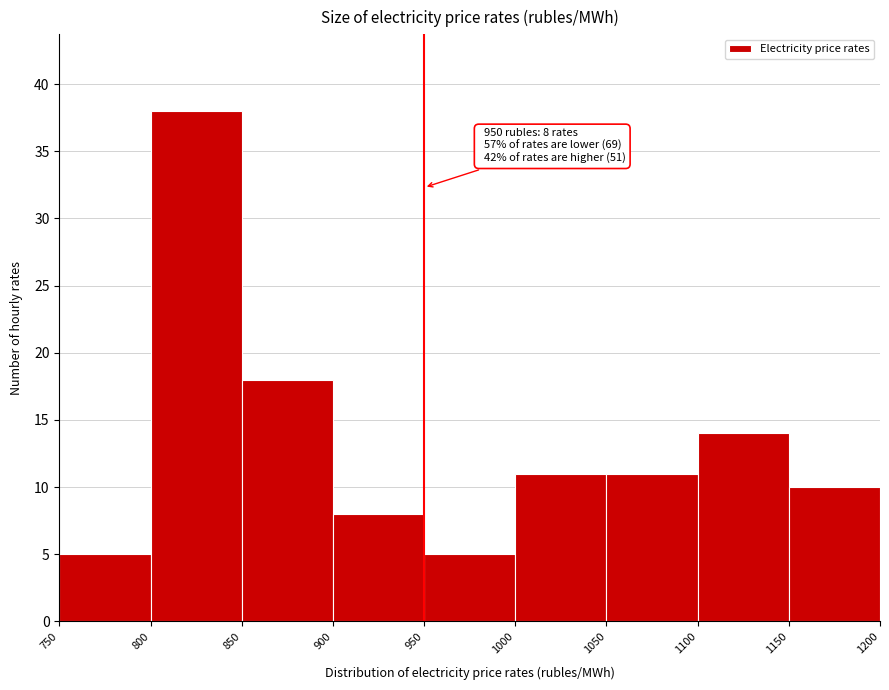

Which range on the x-axis has the tallest bar?

800 to 850